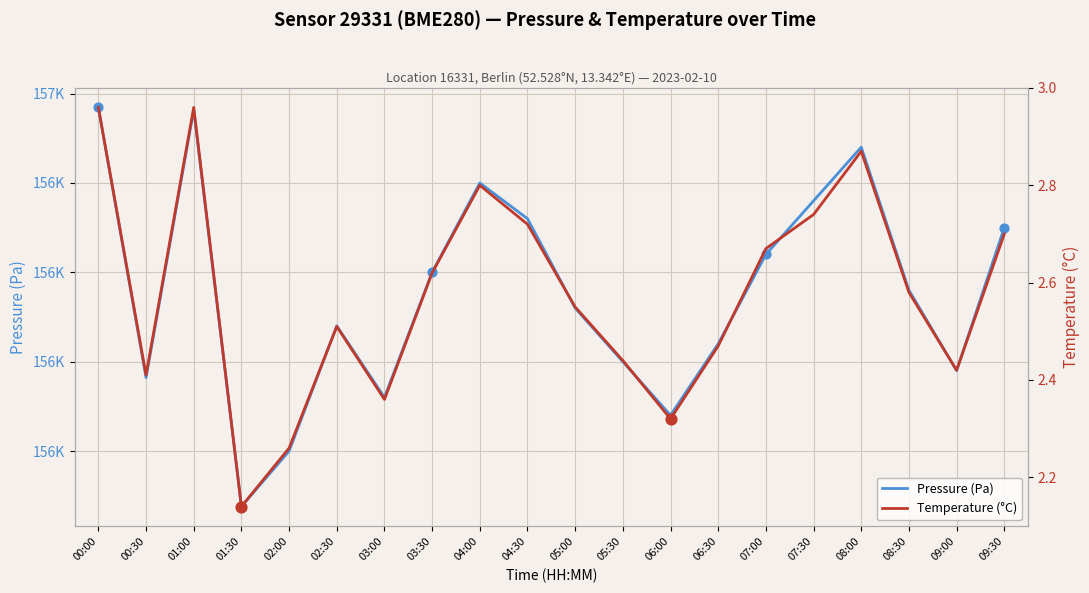

What are all the series names shown in the legend?

Pressure (Pa), Temperature (°C)